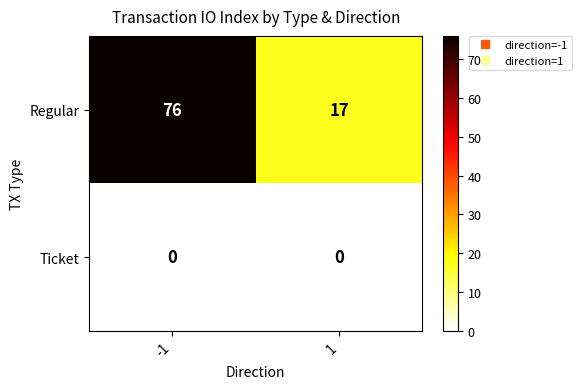

Rank the series by their maximum value, from lowest to highest.

Ticket, Regular